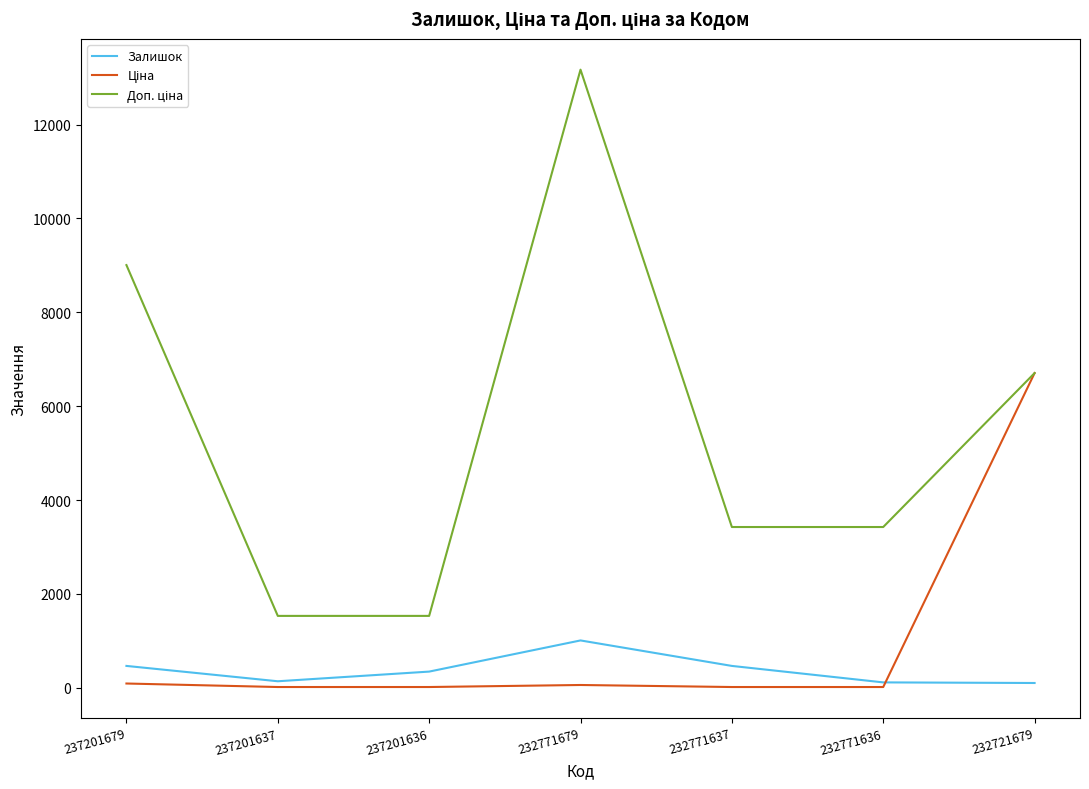

The value of Залишок at 232771637 is 465.0. True or false?

True